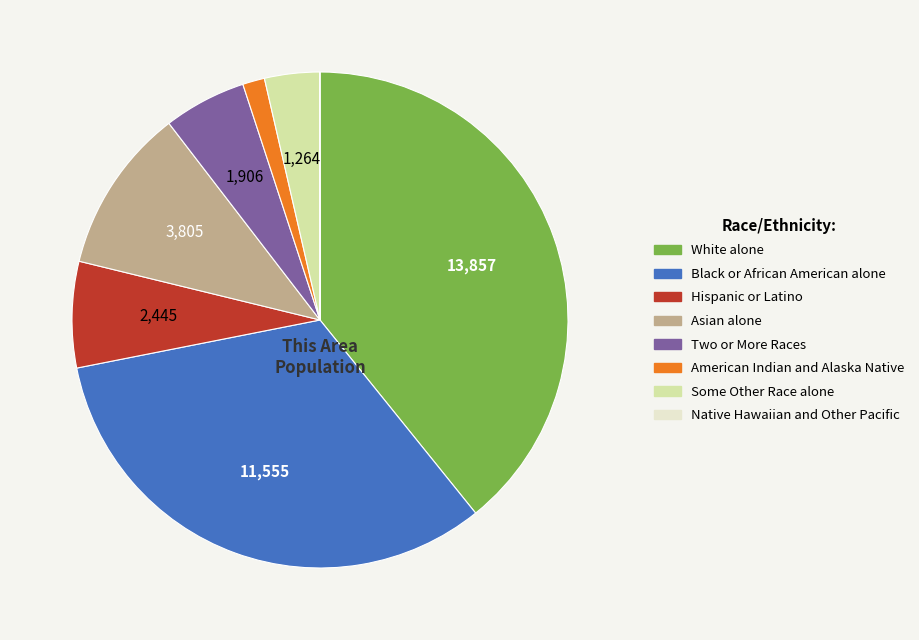

Which has a higher value, Some Other Race alone or Hispanic or Latino?

Hispanic or Latino